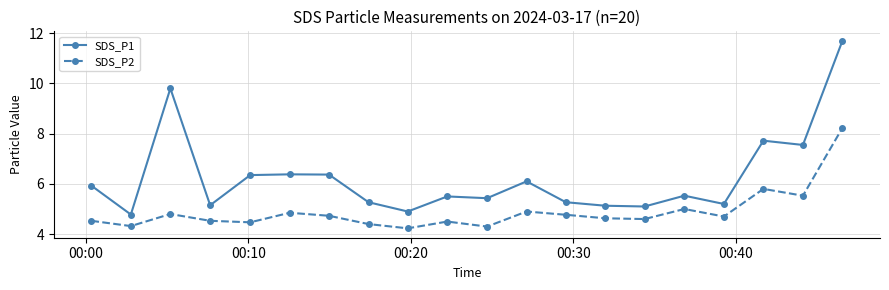

True or false: SDS_P1 and SDS_P2 intersect in this chart.

False